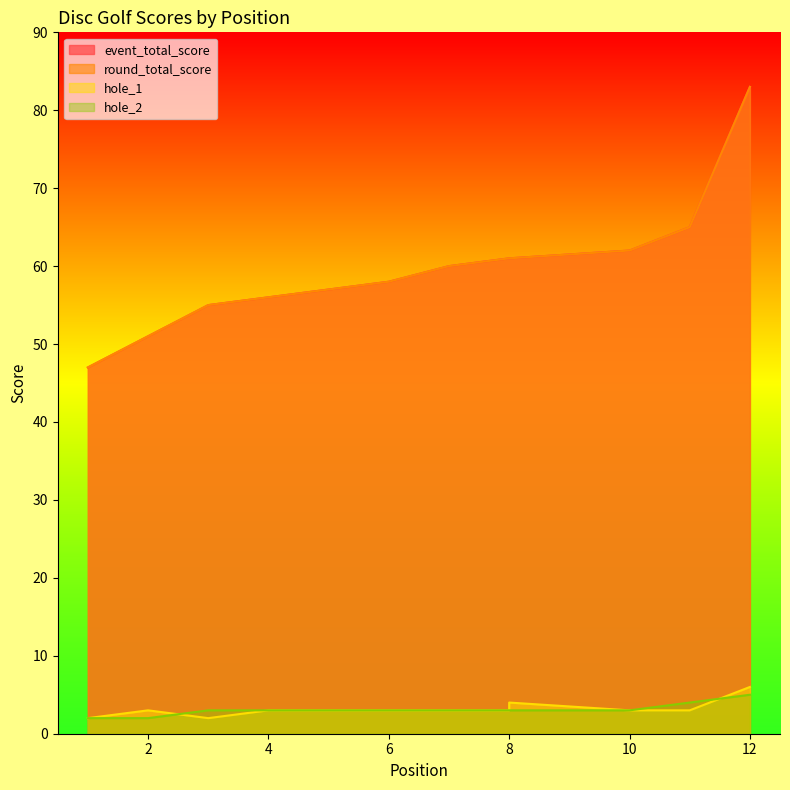

What is the average value of the event_total_score series?

60